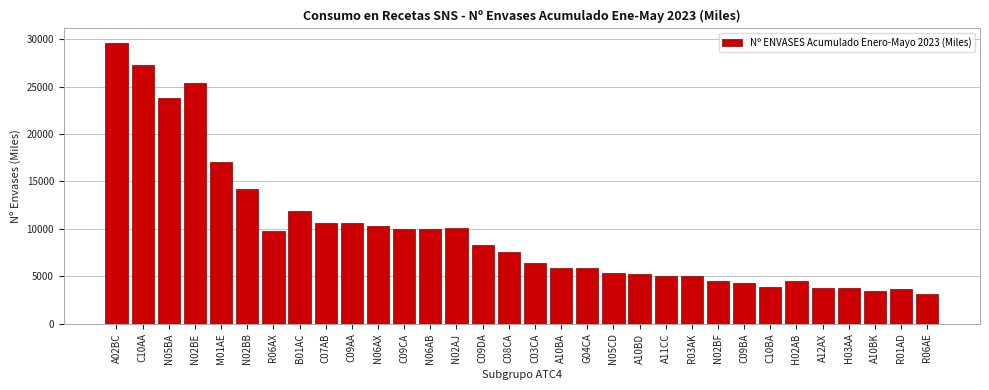

What is the average value?

9691.9